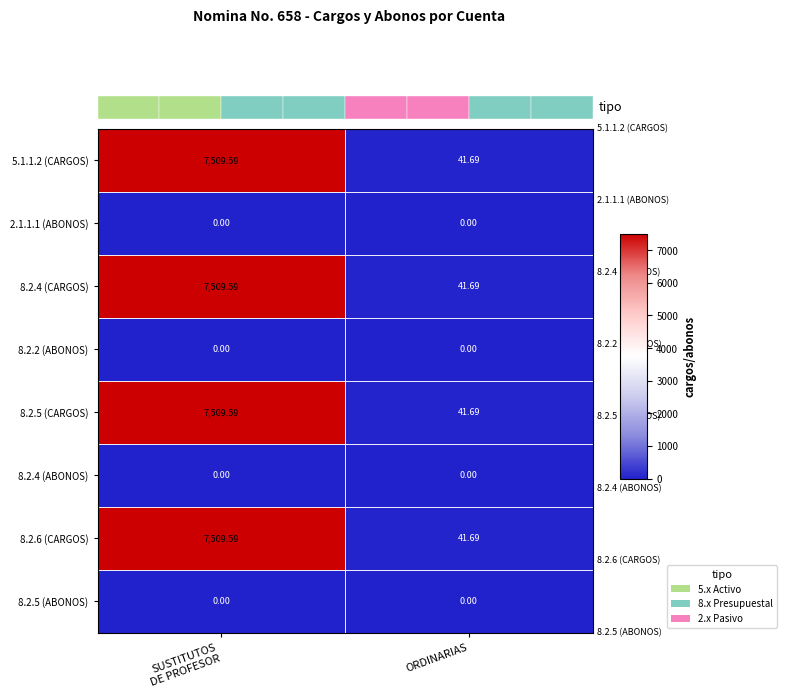

Rank the series at SUSTITUTOS DE PROFESOR from lowest to highest value.

2.1.1.1 (ABONOS), 8.2.2 (ABONOS), 8.2.4 (ABONOS), 8.2.5 (ABONOS), 5.1.1.2 (CARGOS), 8.2.4 (CARGOS), 8.2.5 (CARGOS), 8.2.6 (CARGOS)